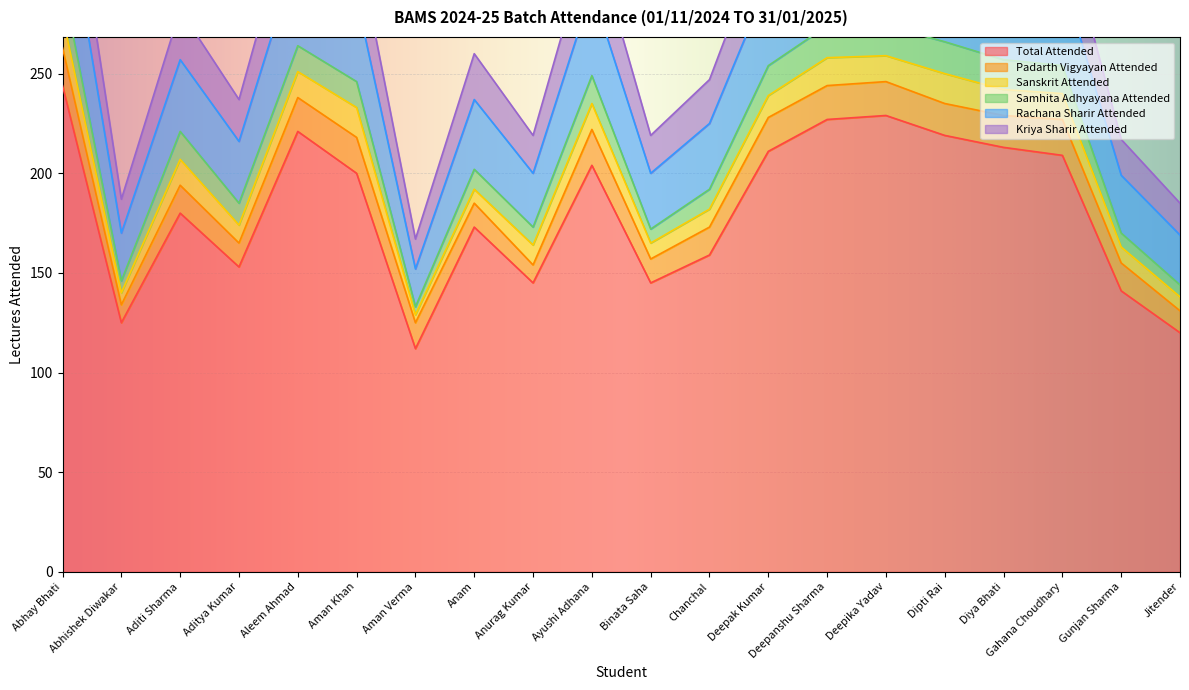

What is the difference between the highest and lowest values at Aditya Kumar?

84